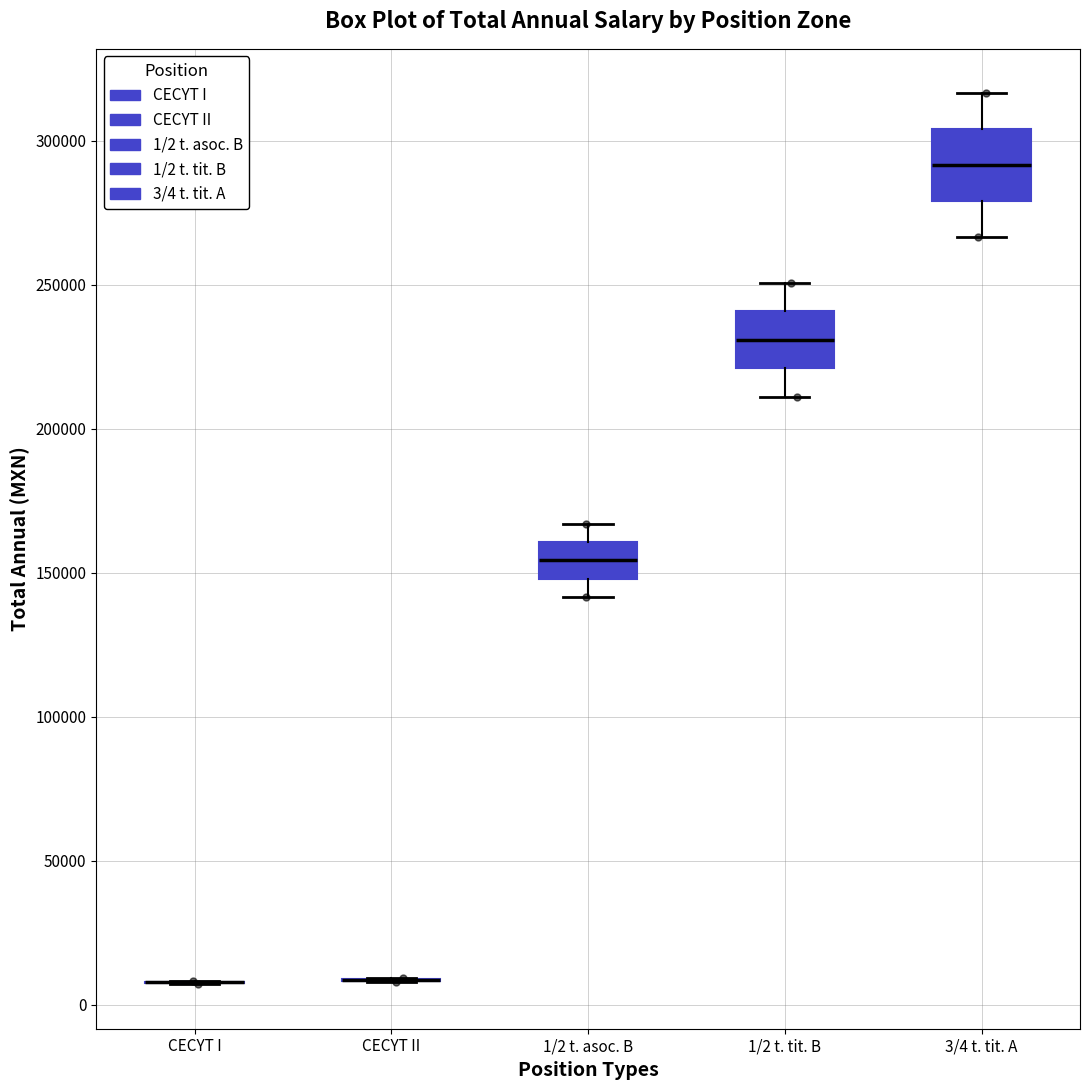

Where does the median line of the box for 3/4 t. tit. A sit on the y-axis? The values are not printed on the chart, so give them approximately, as read against the axis.

290000